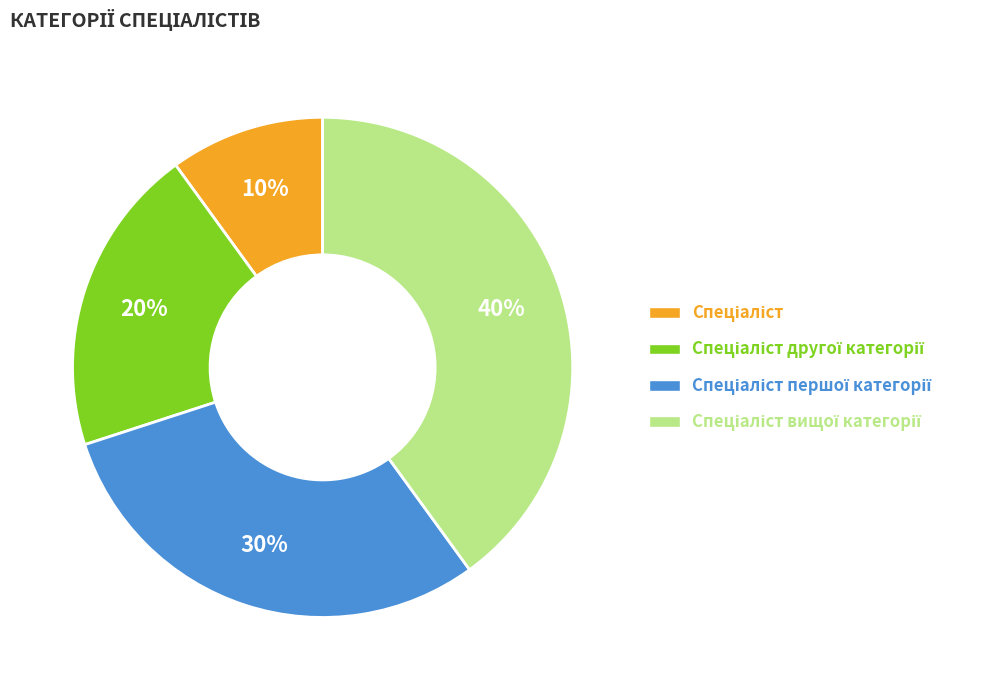

Does any single category account for the majority?

No